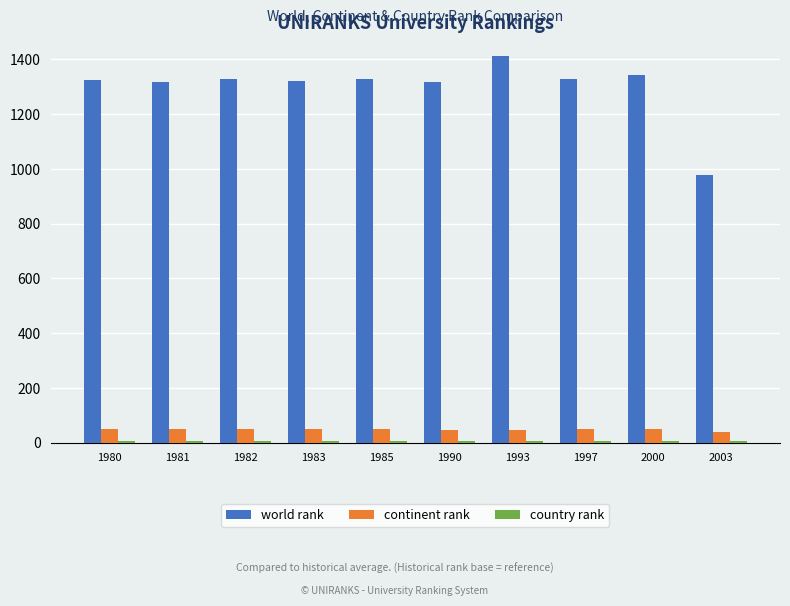

Count the number of data series in this chart.

3